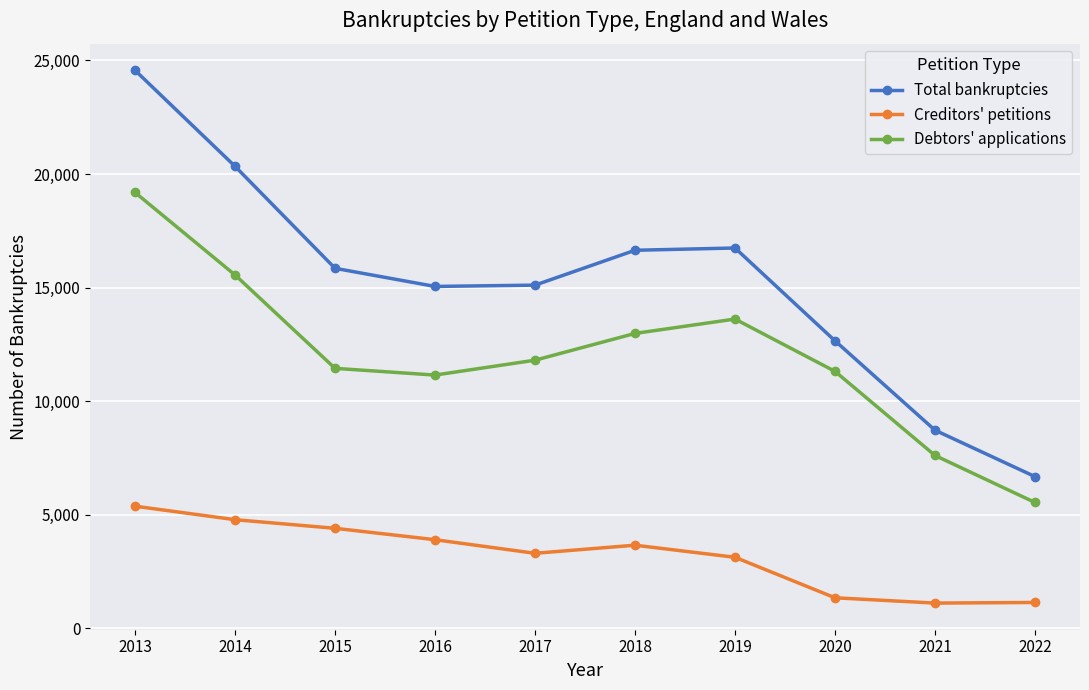

True or false: Debtors' applications and Total bankruptcies cross at least once.

False